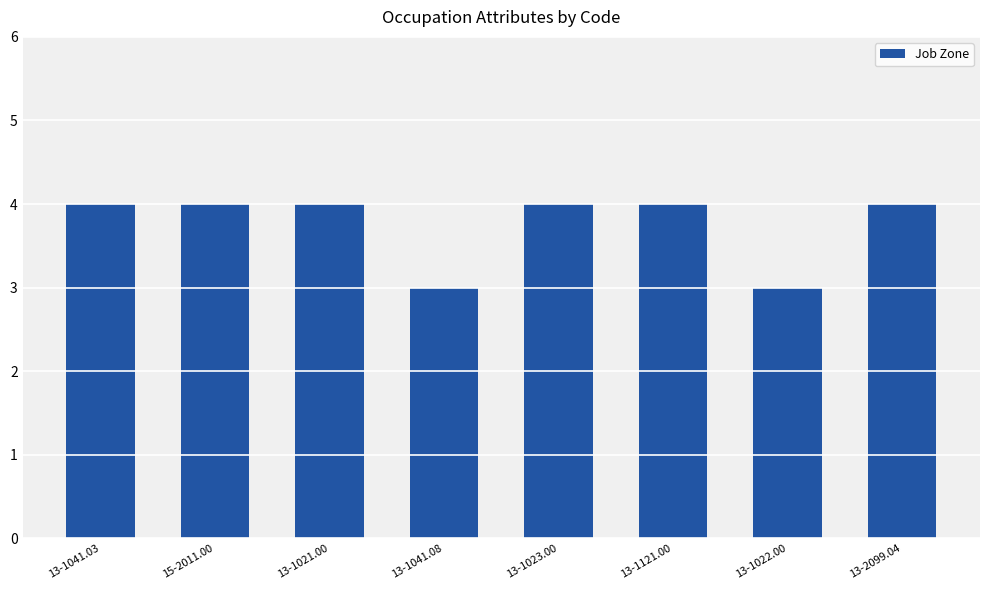

What is the maximum value shown in the chart?

4